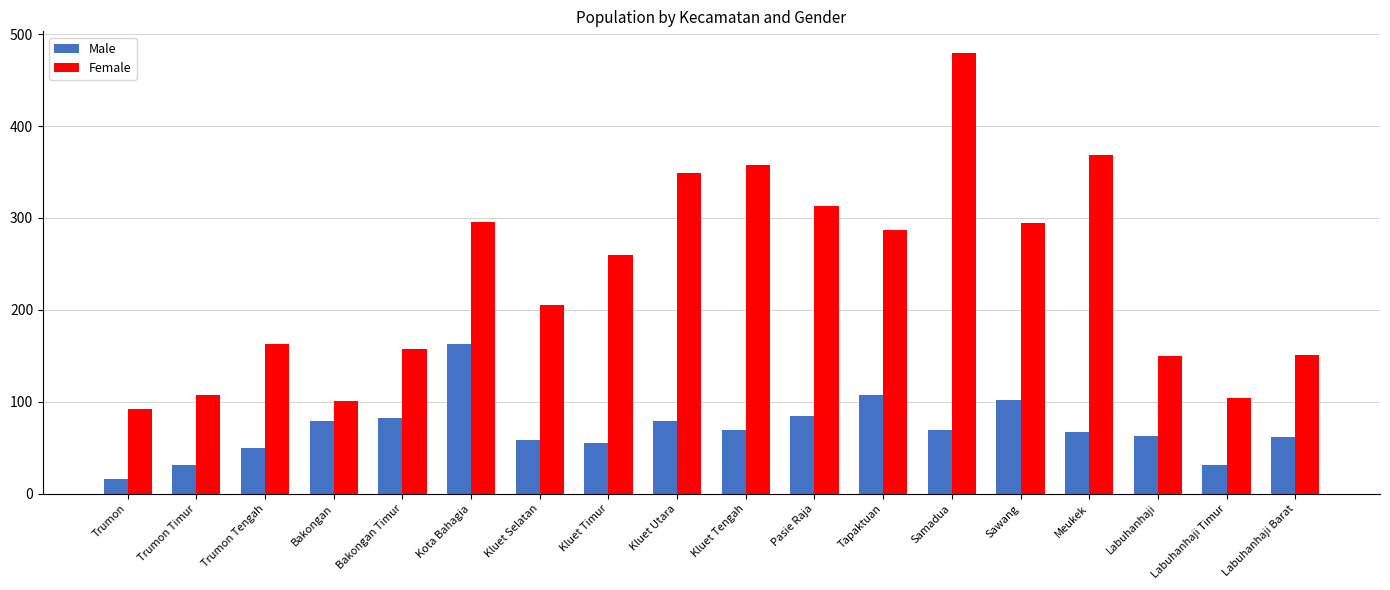

Rank the series by their average value, from lowest to highest.

Male, Female